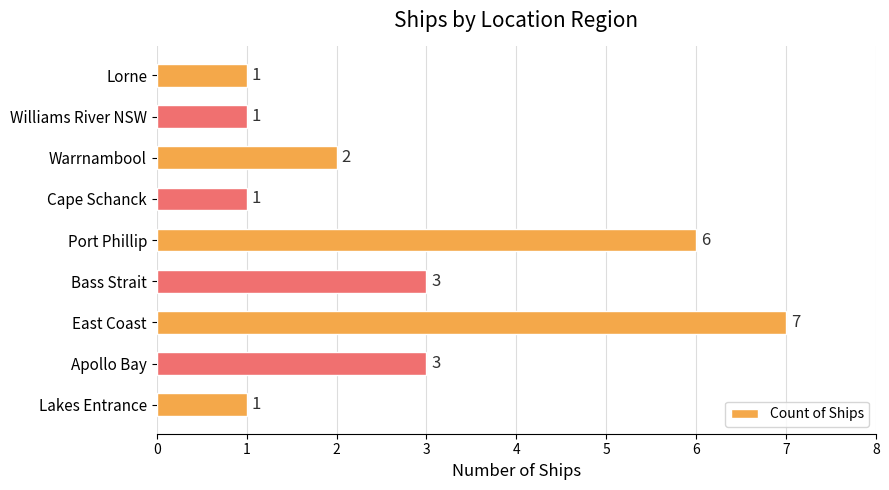

Between Apollo Bay and Lakes Entrance, which is larger?

Apollo Bay